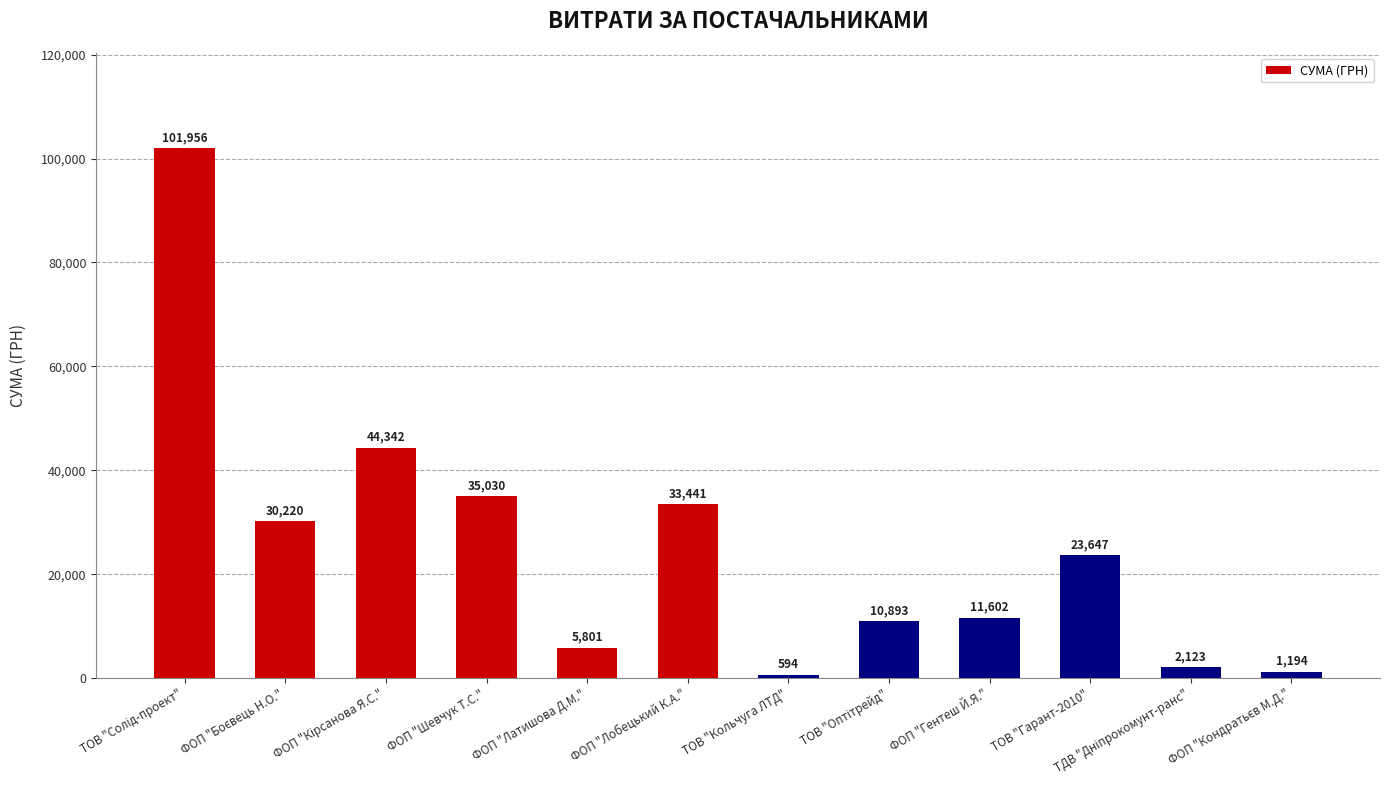

Does the chart contain stacked bars?

No